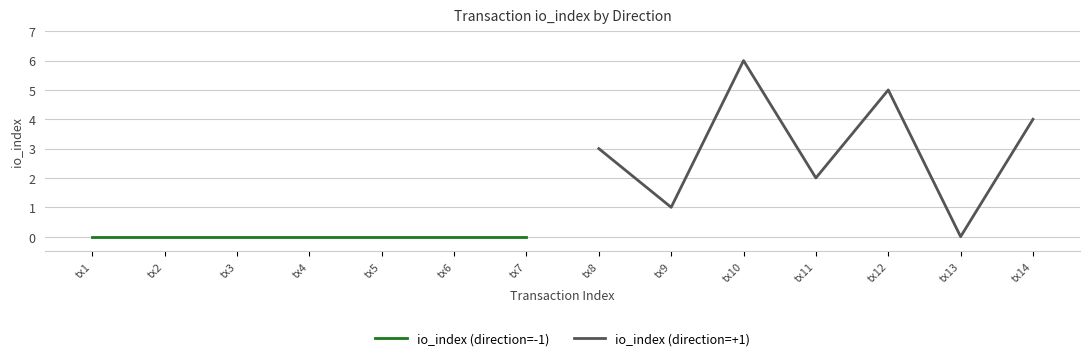

What is the difference between the io_index (direction=+1) values at tx11 and tx12?

3